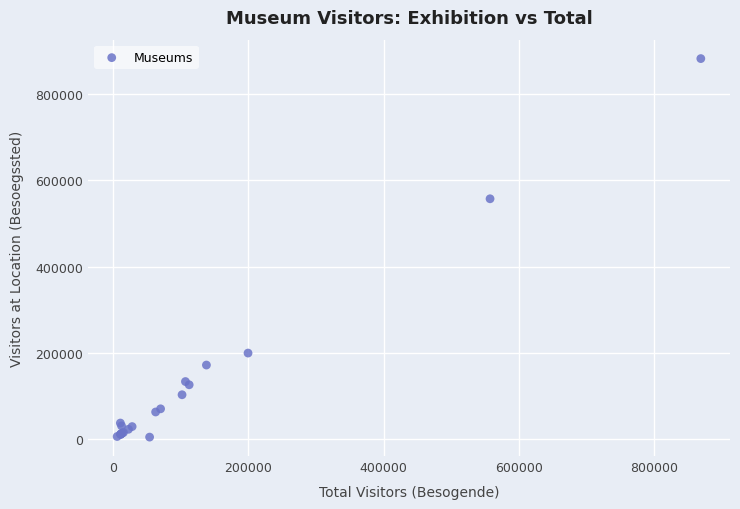

What Y value in the scatter plot is closest to 443321?

557120